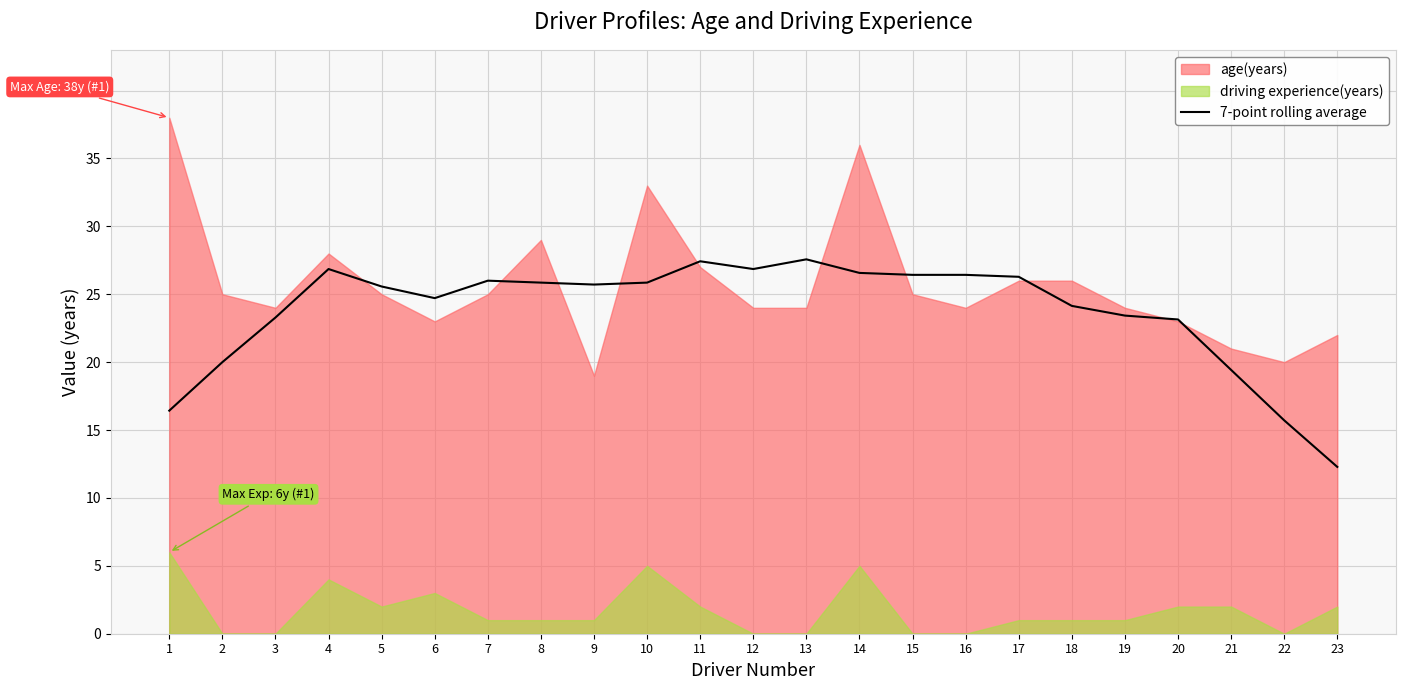

Between 19 and 9, which is larger?

9